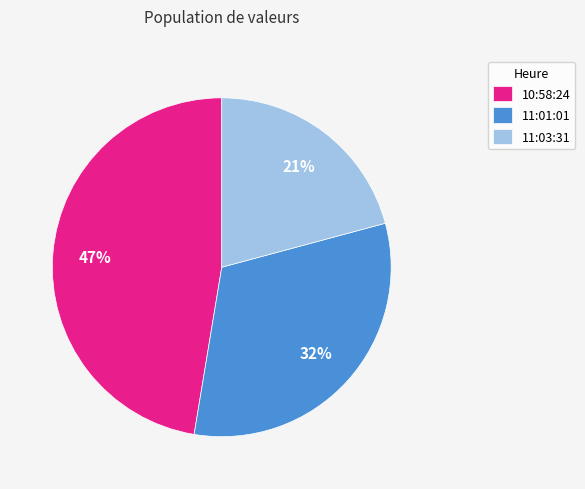

Is it true that 11:01:01 is 17% of the pie?

False